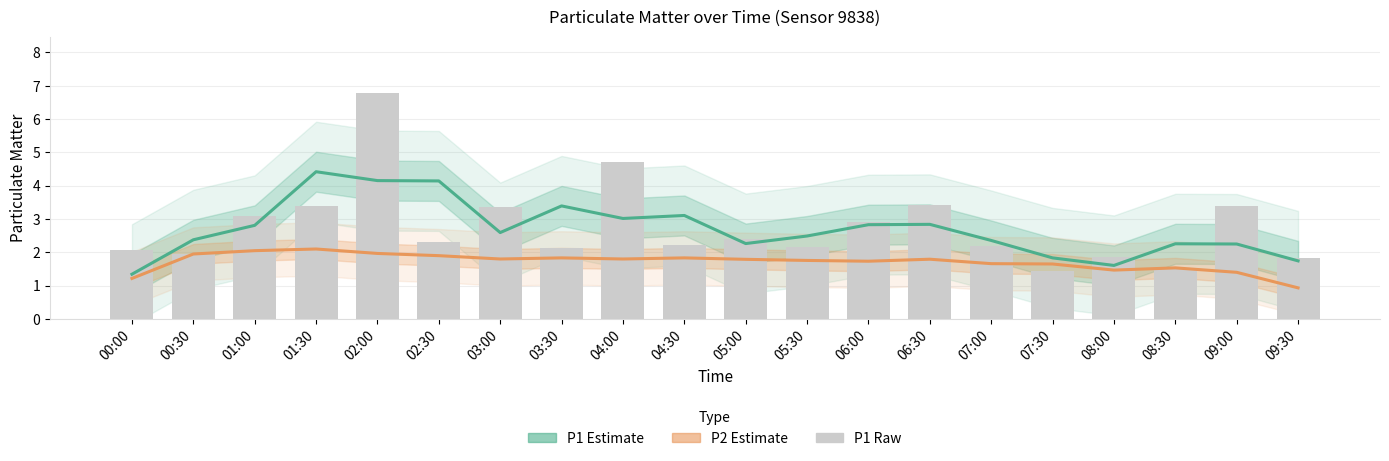

What is the approximate value of P2 estimate at 09:30?

0.9